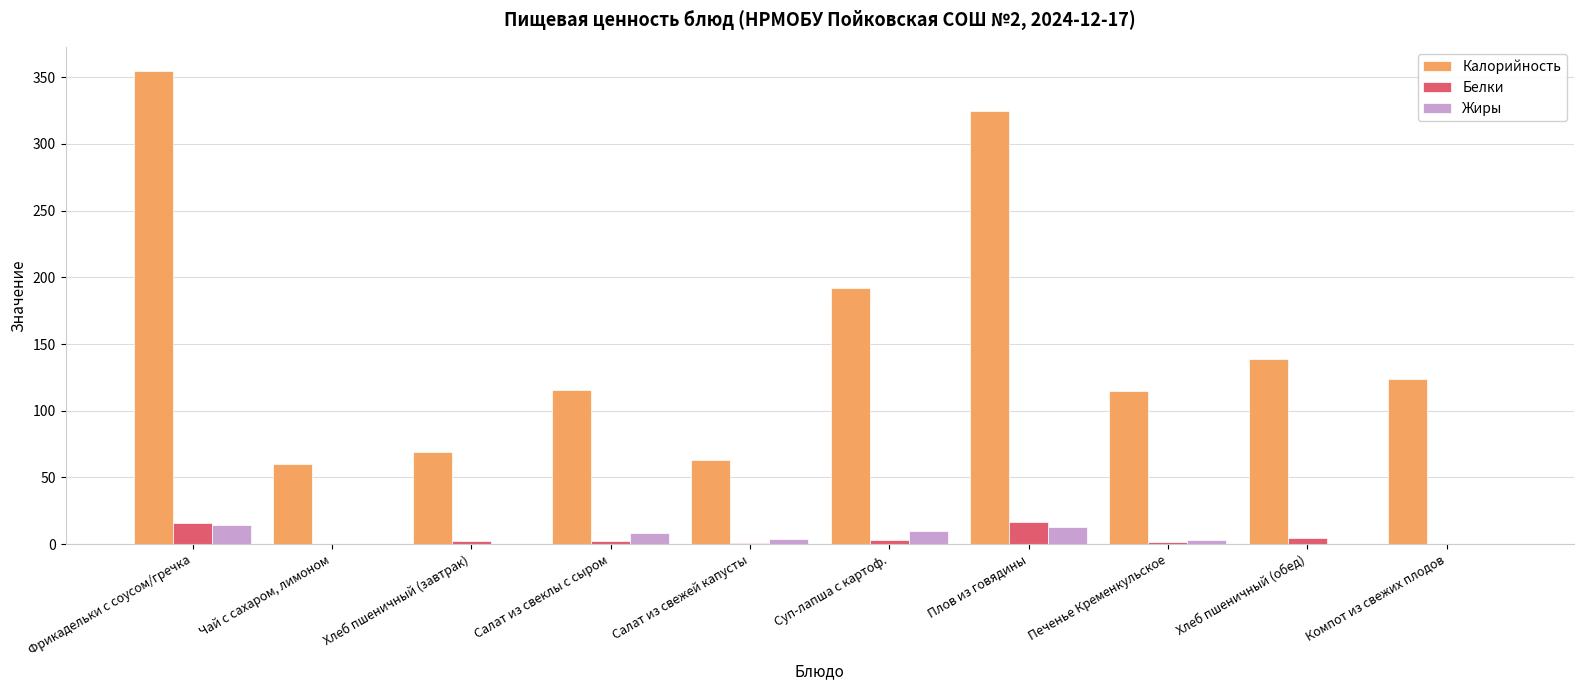

Which series has the largest total across all categories?

Калорийность